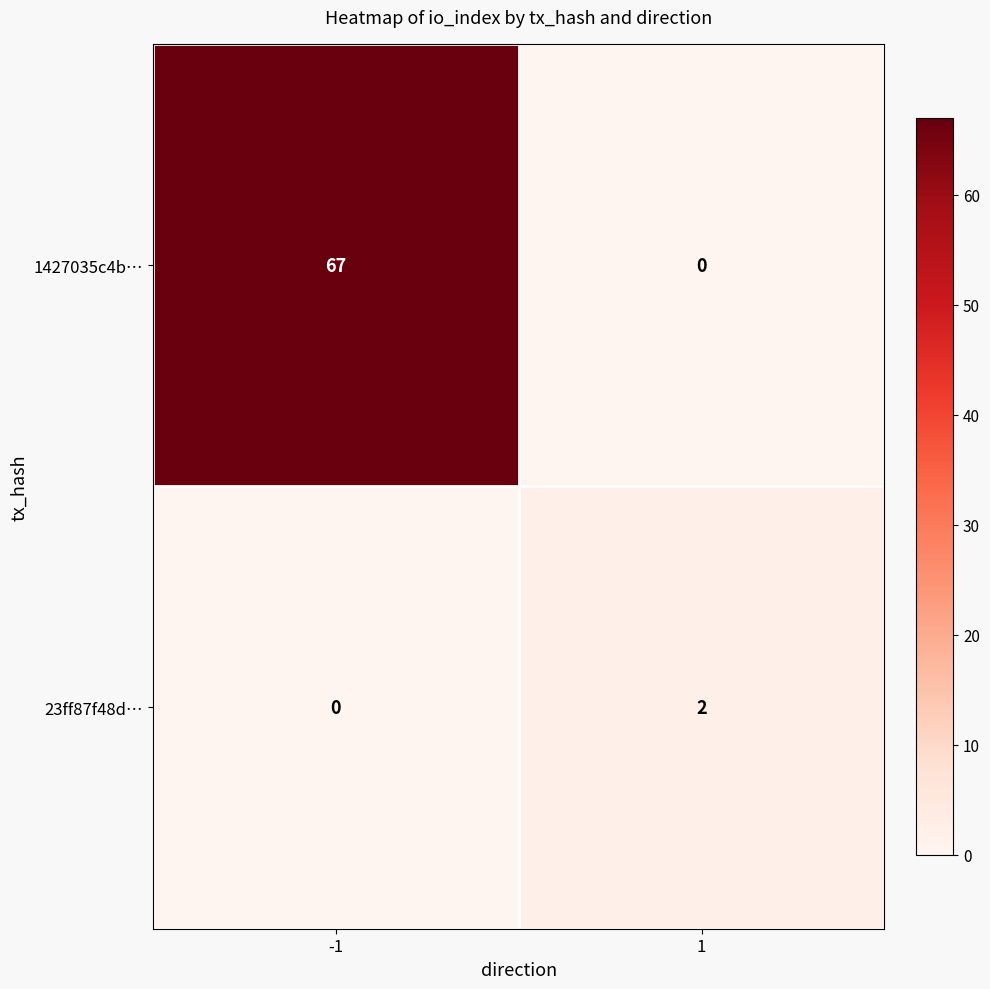

Rank the series by their maximum value, from highest to lowest.

1427035c4b…, 23ff87f48d…